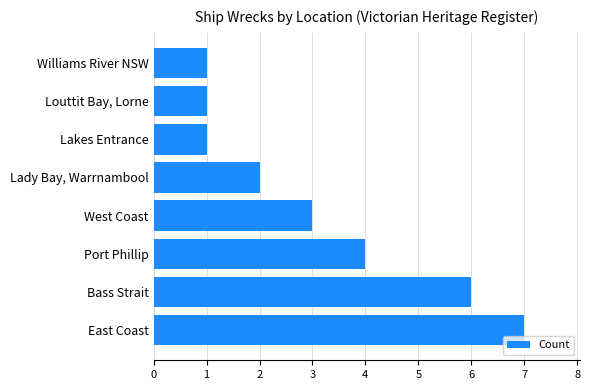

What is the difference between the maximum and minimum values?

6